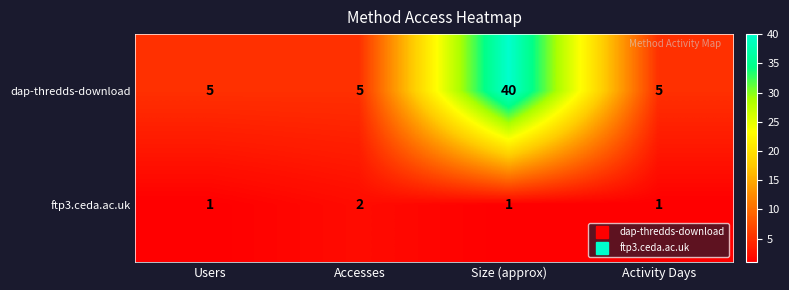

What is the greatest value displayed?

40